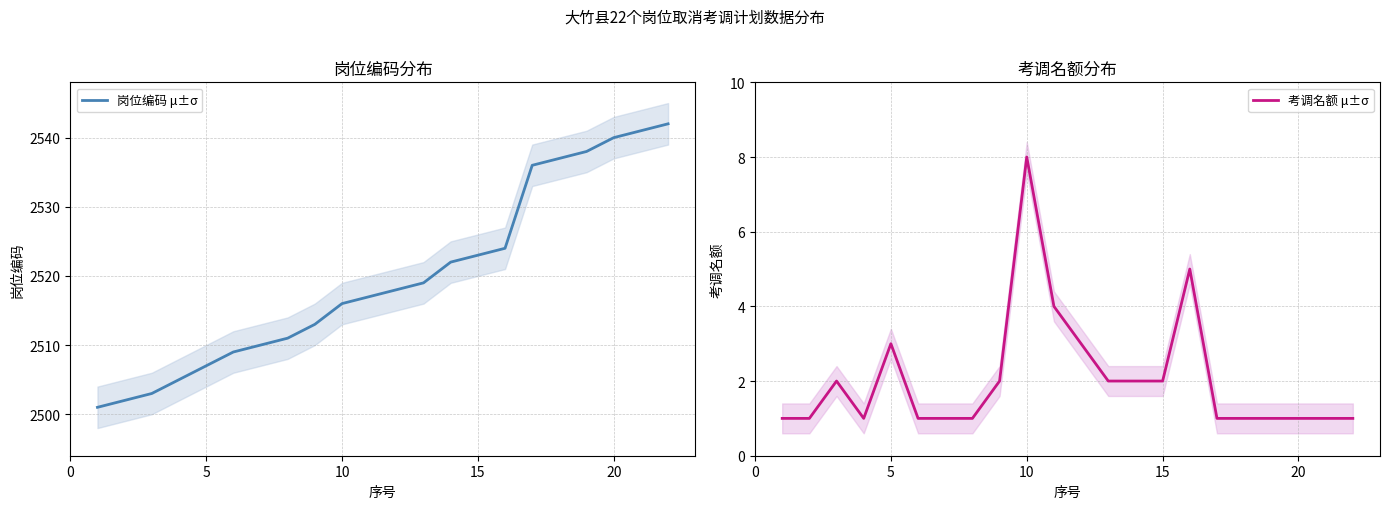

Does the chart display data point markers on the line(s)?

No